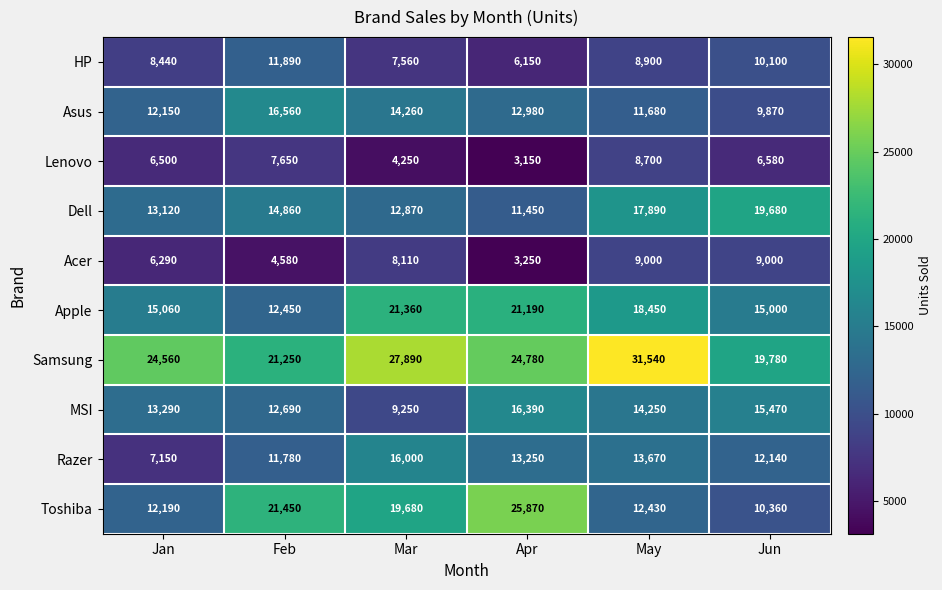

Which series changed the most between May and Jun?

Samsung